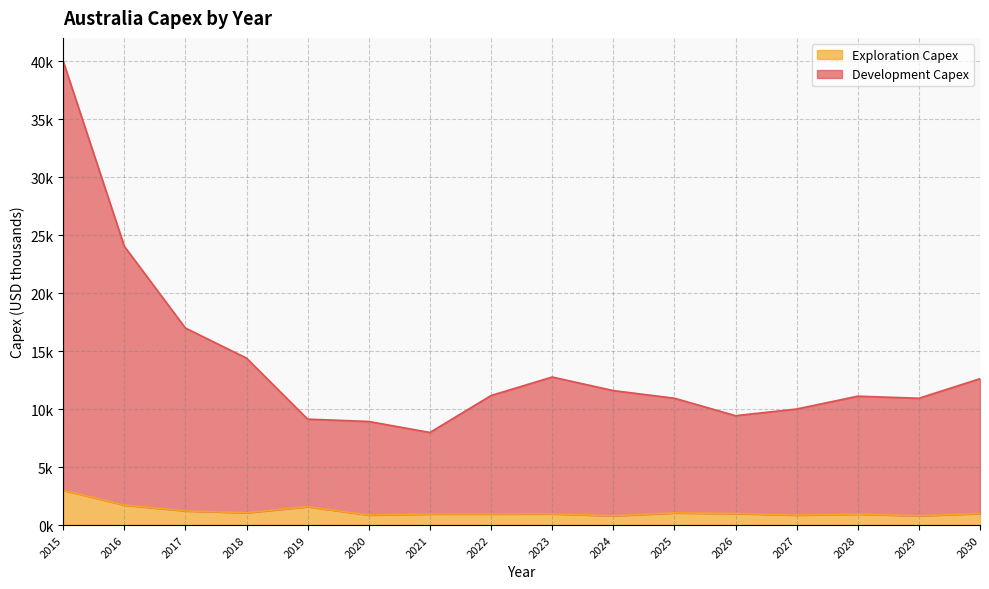

The Exploration Capex series shows 2114.0 at 2017. True or false?

False